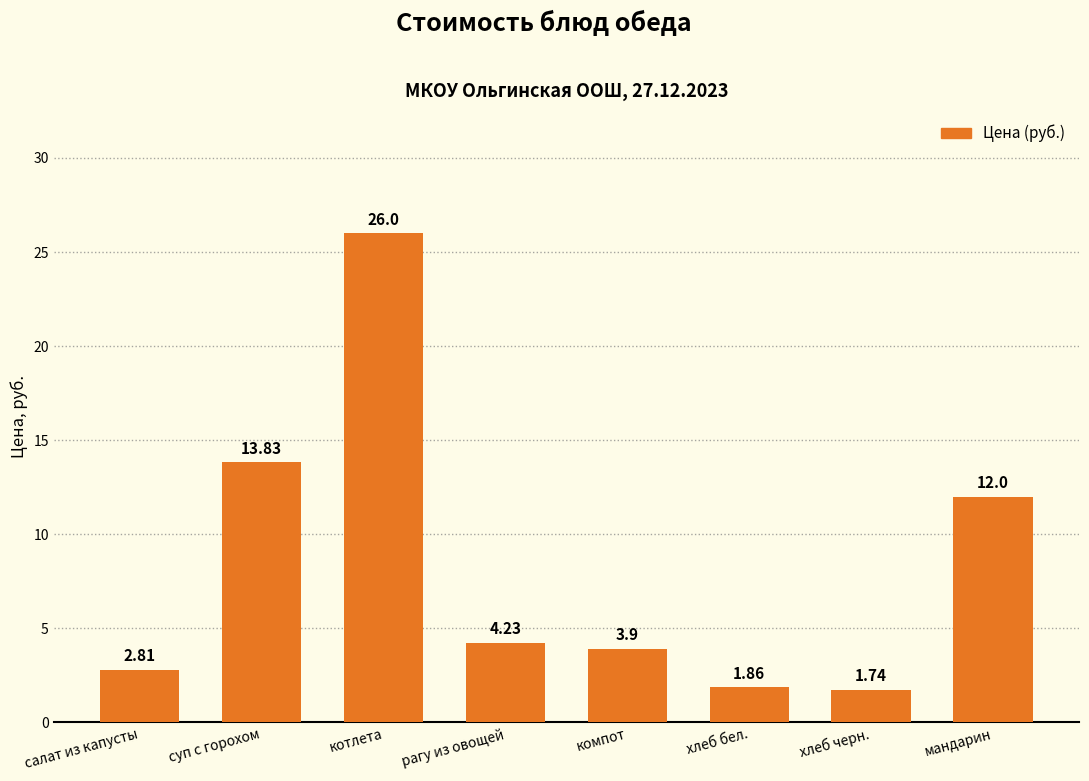

Which category has the highest value across all series?

котлета